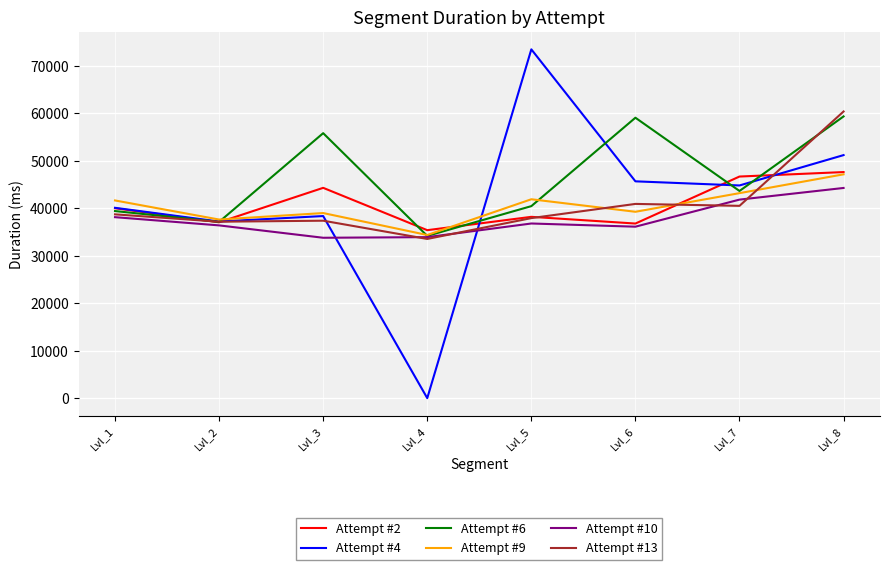

The value of Attempt #9 at Lvl_1 is 59479. True or false?

False